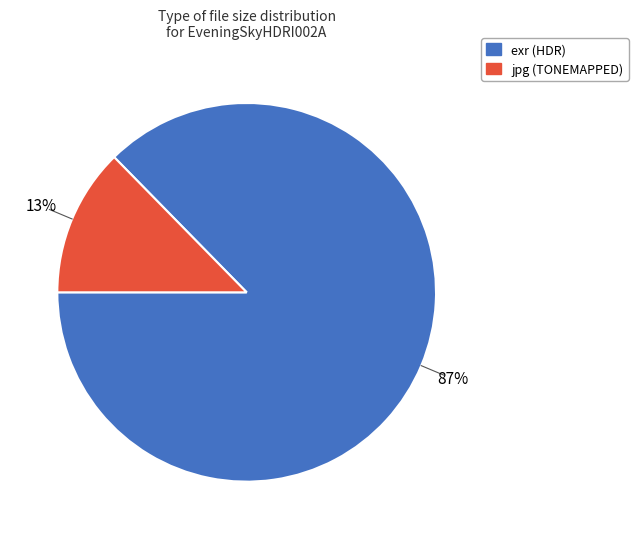

True or false: jpg (TONEMAPPED) accounts for 13% of the total.

True